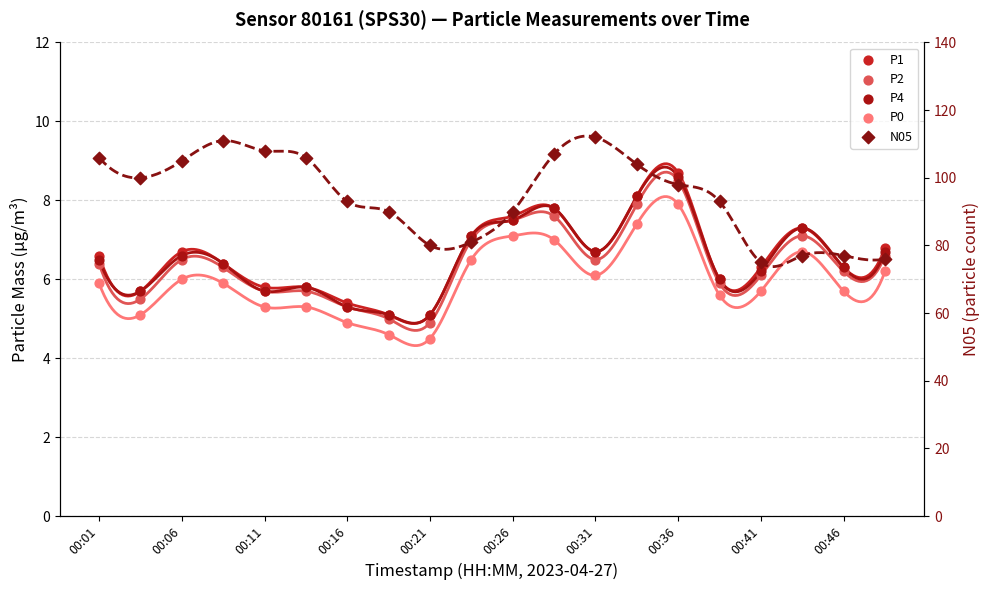

Is the value of P0 at 00:31 greater than the value of N05 at 00:21?

No